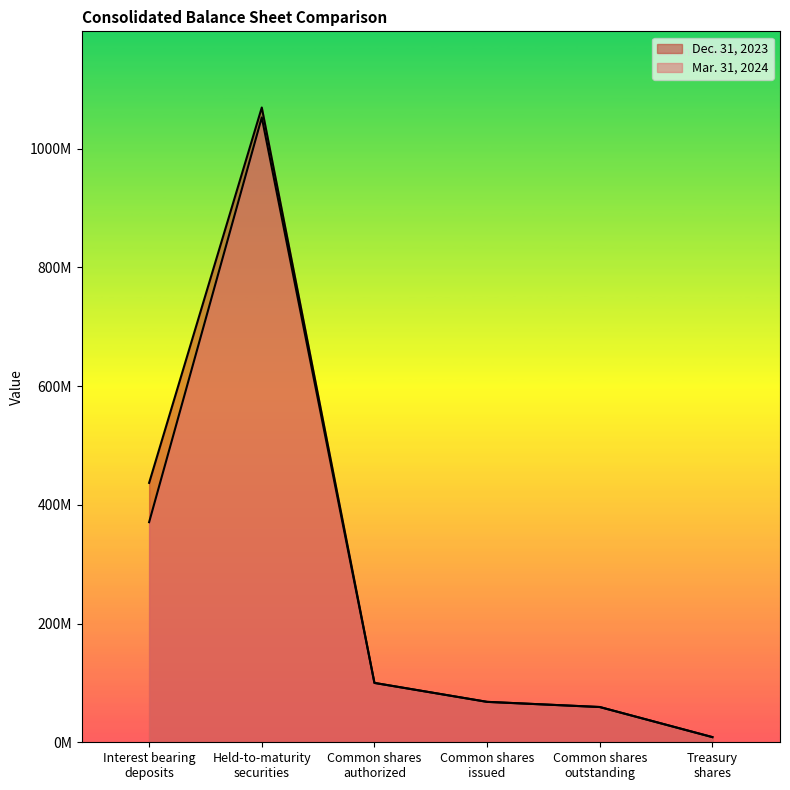

Which category has the highest value across all series?

Held-to-maturity securities